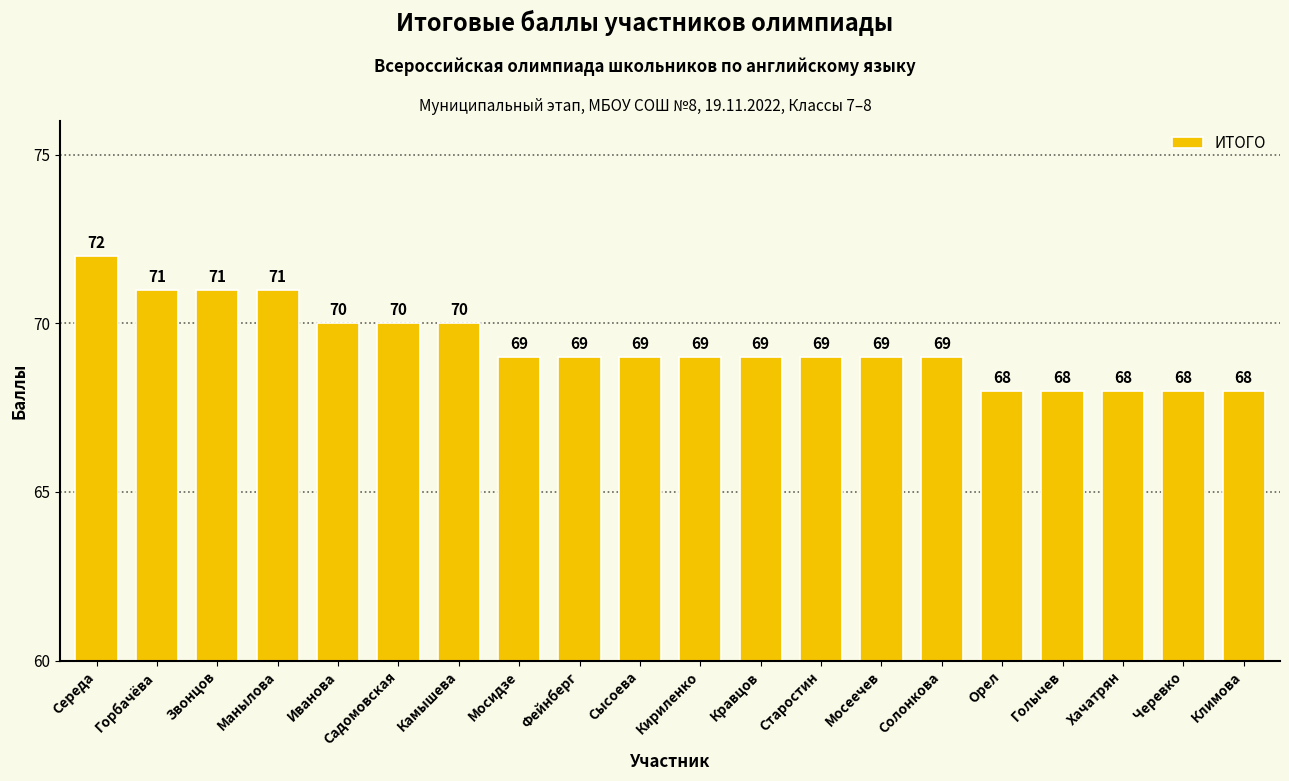

The chart shows a value of 120 at Старостин. True or false?

False